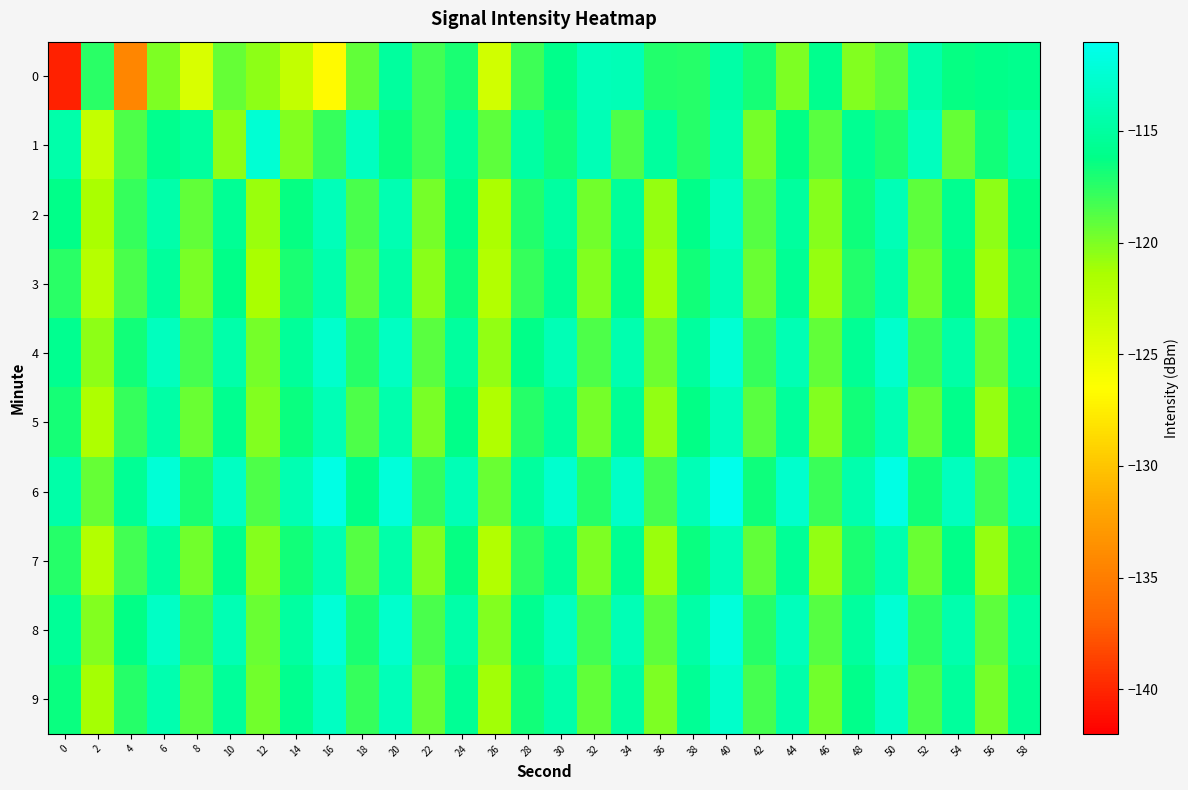

Count the number of categories in the chart.

30